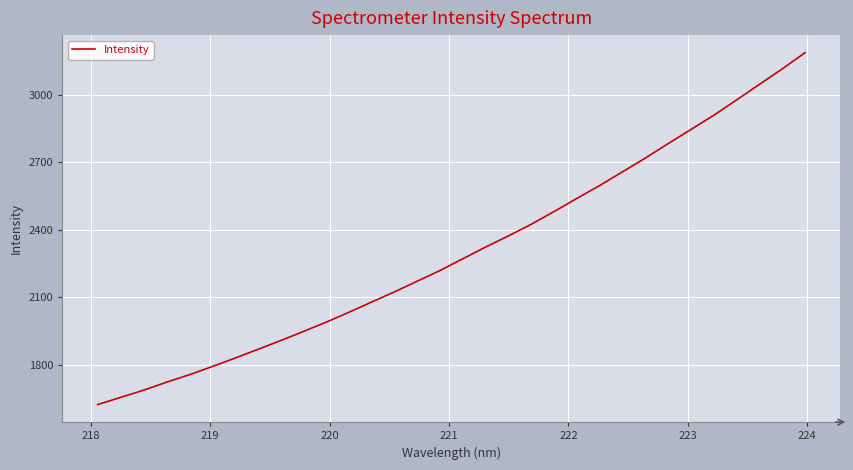

What is the difference between the maximum and minimum values?

1567.0